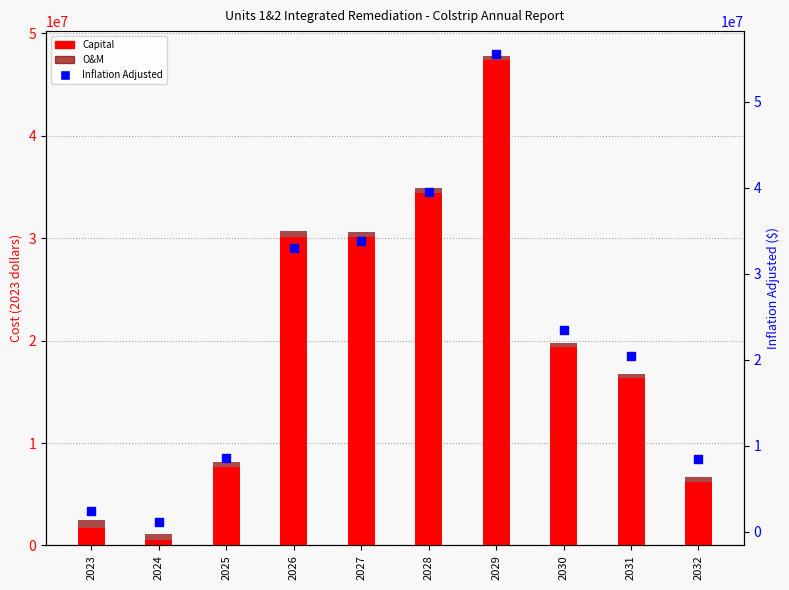

At how many categories does at least one series exceed 36688023?

2